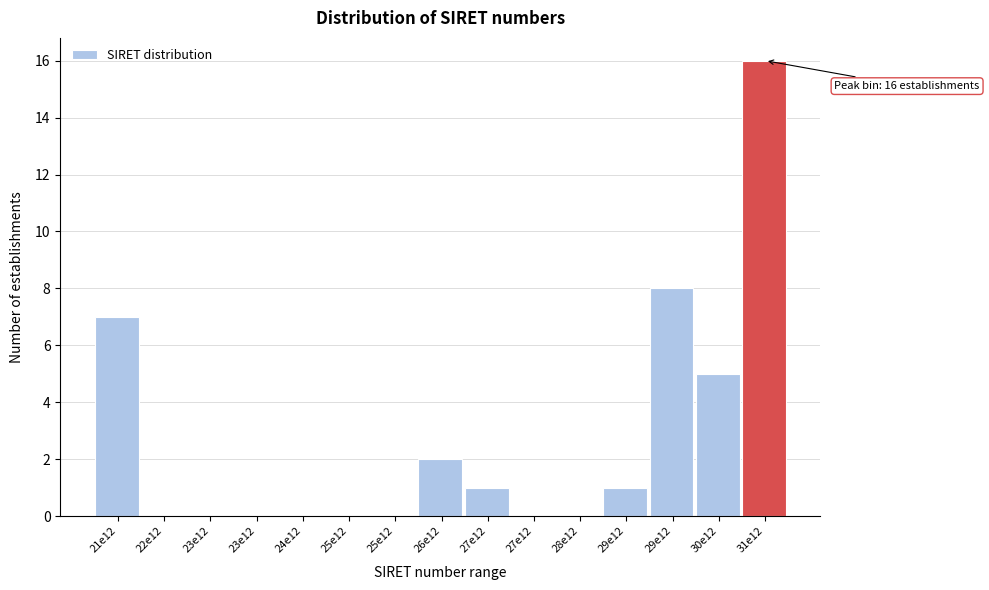

How many categories are shown in the chart?

15